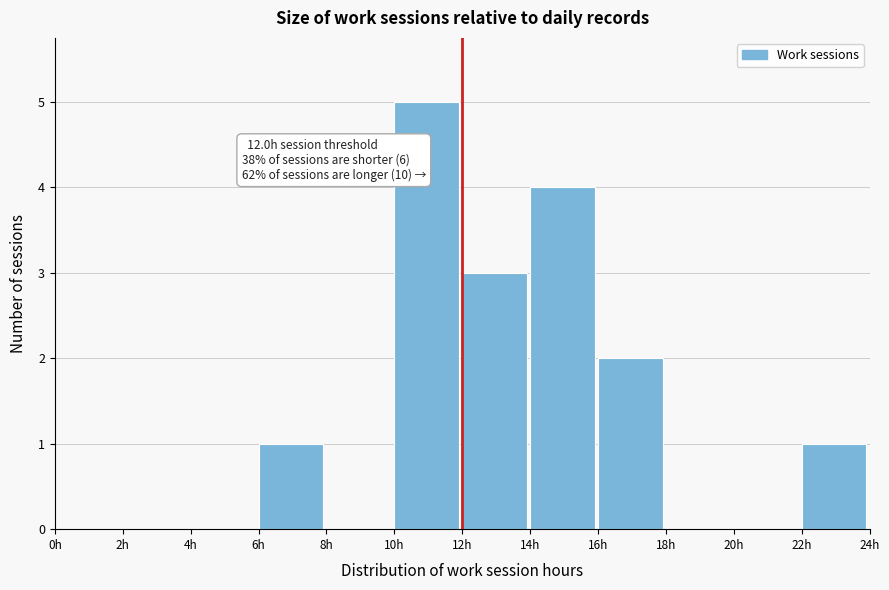

Over which range of the x-axis is the bar tallest?

10 to 12